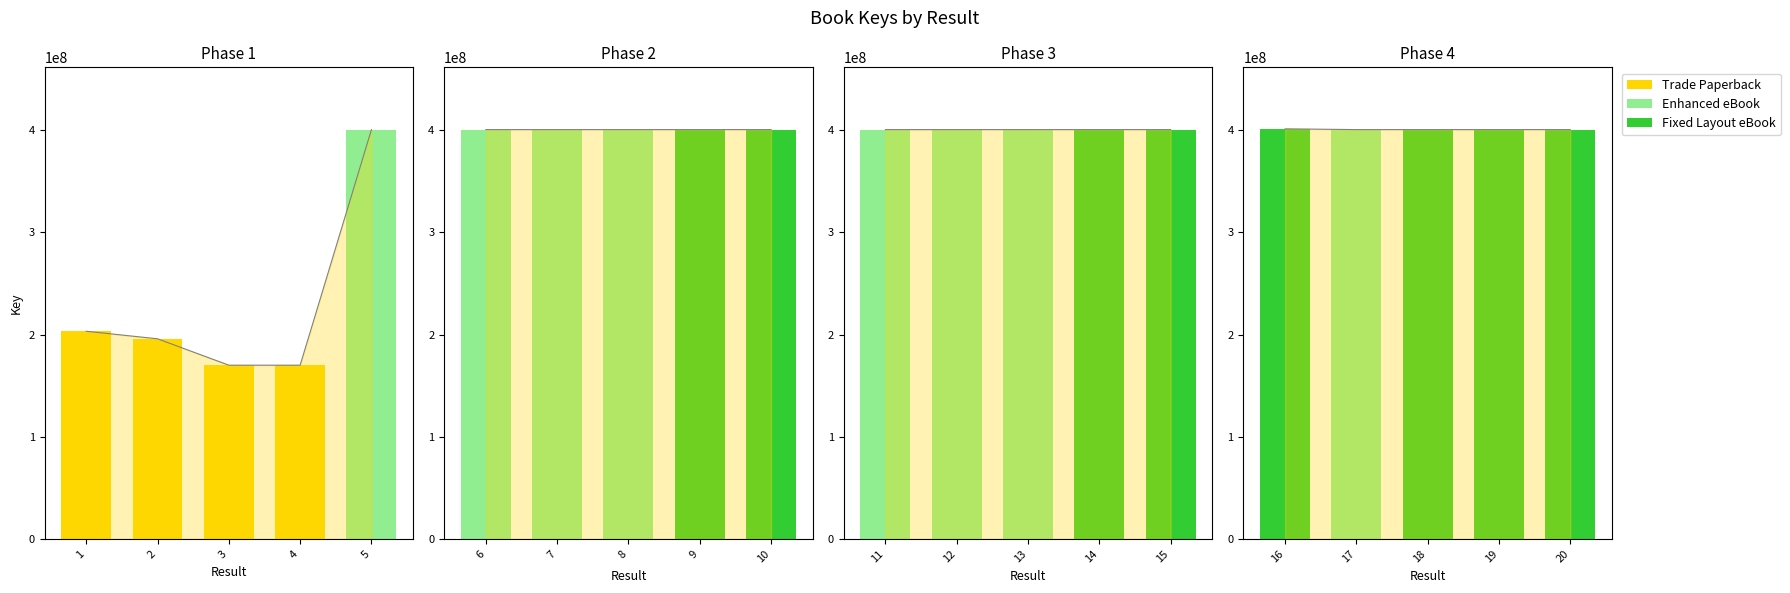

How many values exceed 400716355?

9